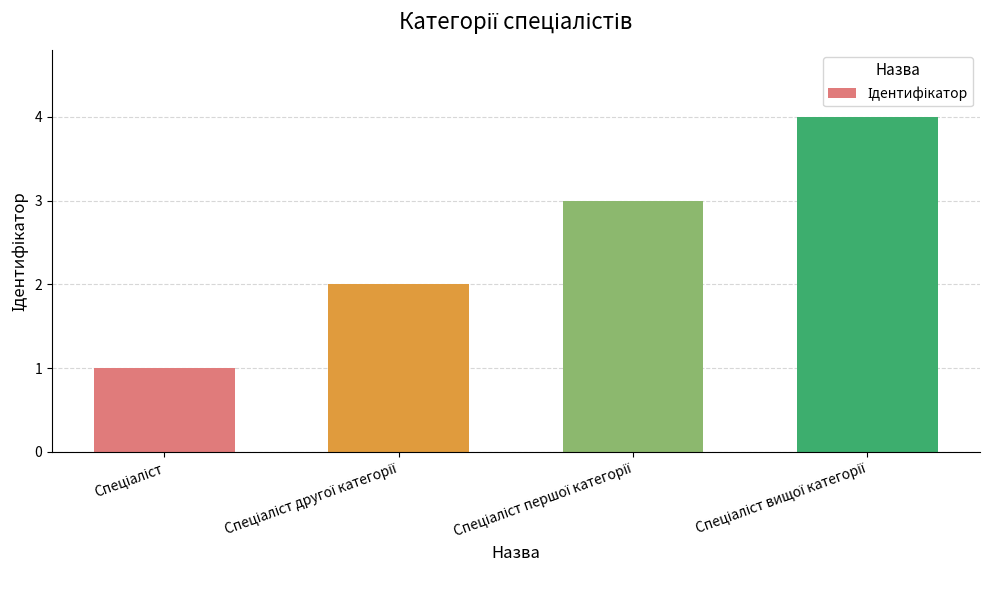

Count the values in the range 2 to 4.

3